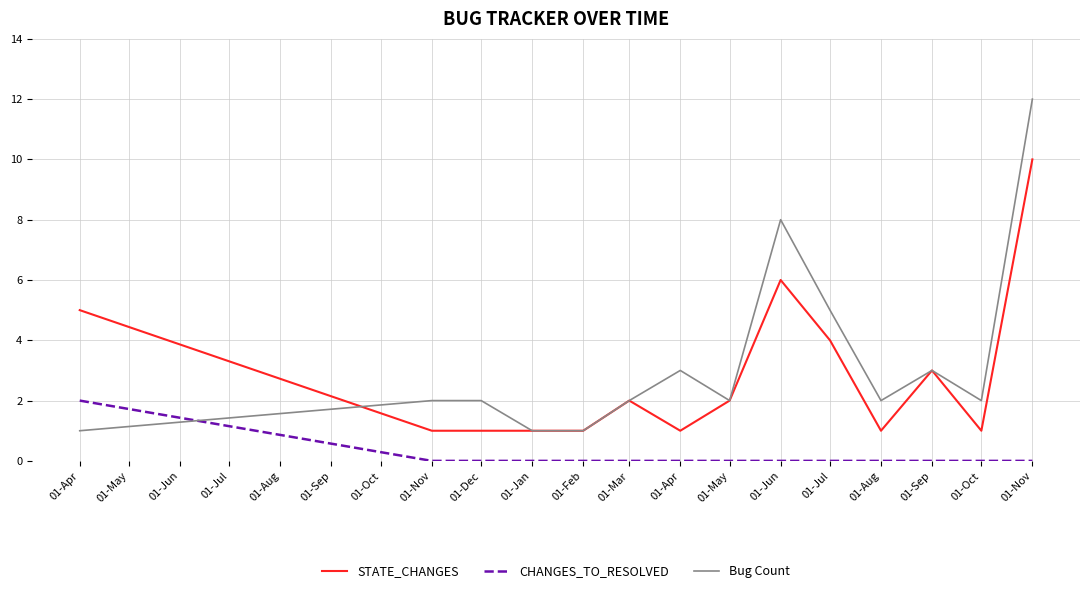

Does the chart display data point markers on the line(s)?

No